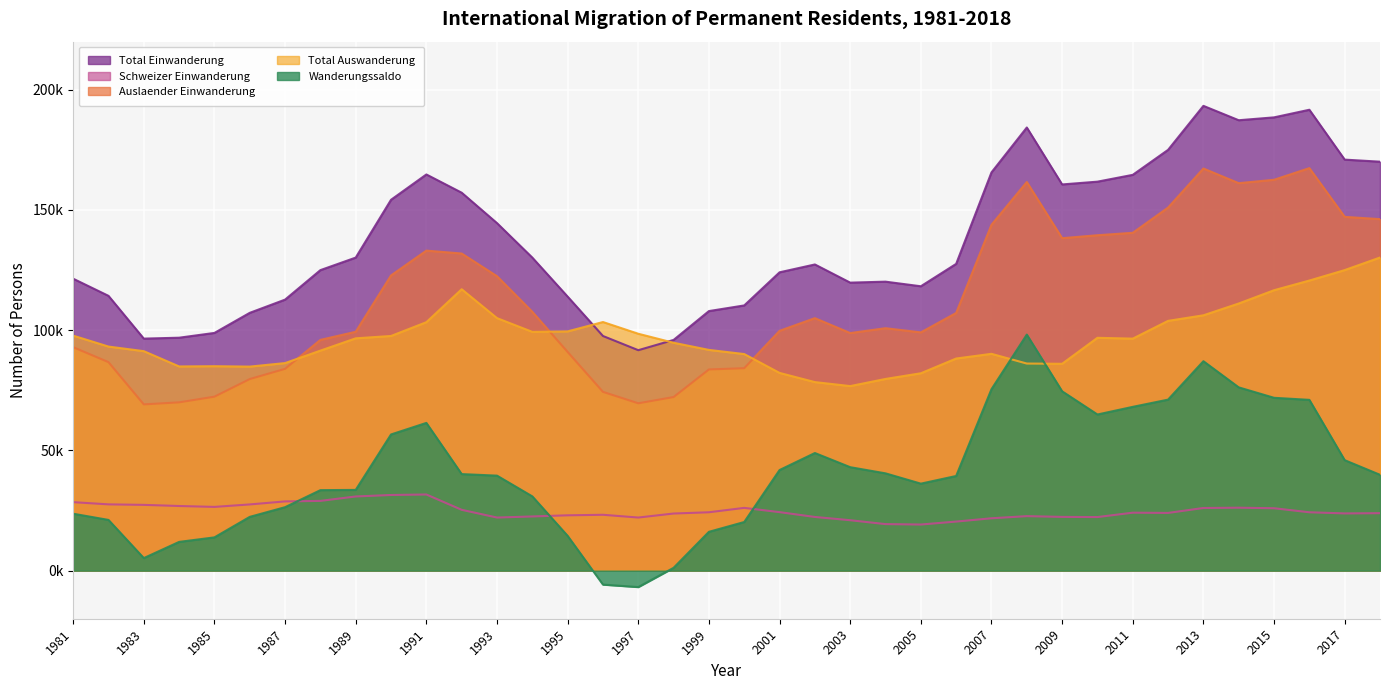

Reading left to right, list all the values displayed in this chart.

Total Einwanderung: 1981=121420	1982=114290	1983=96500	1984=96880	1985=98866	1986=107222	1987=112721	1988=124984	1989=130198	1990=154244	1991=164773	1992=157190	1993=144537	1994=130188	1995=113967	1996=97591	1997=91687	1998=95955	1999=107953	2000=110302	2001=124077	2002=127340	2003=119783	2004=120188	2005=118270	2006=127586	2007=165634	2008=184297	2009=160623	2010=161778	2011=164612	2012=175008	2013=193302	2014=187326	2015=188515	2016=191683	2017=170945	2018=170085
Schweizer Einwanderung: 1981=28483	1982=27565	1983=27355	1984=26882	1985=26510	1986=27536	1987=28794	1988=29011	1989=30846	1990=31465	1991=31673	1992=25299	1993=22083	1994=22538	1995=23010	1996=23232	1997=22083	1998=23753	1999=24276	2000=26102	2001=24331	2002=22326	2003=20971	2004=19354	2005=19179	2006=20409	2007=21779	2008=22668	2009=22354	2010=22283	2011=24104	2012=24006	2013=26054	2014=26177	2015=25952	2016=24276	2017=23803	2018=23902
Auslaender Einwanderung: 1981=92937	1982=86725	1983=69145	1984=69998	1985=72356	1986=79686	1987=83927	1988=95973	1989=99352	1990=122779	1991=133100	1992=131891	1993=122454	1994=107650	1995=90957	1996=74359	1997=69604	1998=72202	1999=83677	2000=84200	2001=99746	2002=105014	2003=98812	2004=100834	2005=99091	2006=107177	2007=143855	2008=161629	2009=138269	2010=139495	2011=140508	2012=151002	2013=167248	2014=161149	2015=162563	2016=167407	2017=147142	2018=146183
Total Auswanderung: 1981=97743	1982=93193	1983=91283	1984=84925	1985=85029	1986=84858	1987=86329	1988=91507	1989=96619	1990=97601	1991=103333	1992=117034	1993=105025	1994=99305	1995=99509	1996=103398	1997=98521	1998=94778	1999=91804	2000=90078	2001=82234	2002=78419	2003=76756	2004=79726	2005=82090	2006=88218	2007=90175	2008=86130	2009=86036	2010=96839	2011=96494	2012=103881	2013=106196	2014=111103	2015=116631	2016=120653	2017=124997	2018=130225
Wanderungssaldo: 1981=23677	1982=21097	1983=5217	1984=11955	1985=13837	1986=22364	1987=26392	1988=33477	1989=33579	1990=56643	1991=61440	1992=40156	1993=39512	1994=30883	1995=14458	1996=-5807	1997=-6834	1998=1177	1999=16149	2000=20224	2001=41843	2002=48921	2003=43027	2004=40462	2005=36180	2006=39368	2007=75459	2008=98167	2009=74587	2010=64939	2011=68118	2012=71127	2013=87106	2014=76223	2015=71884	2016=71030	2017=45948	2018=39860